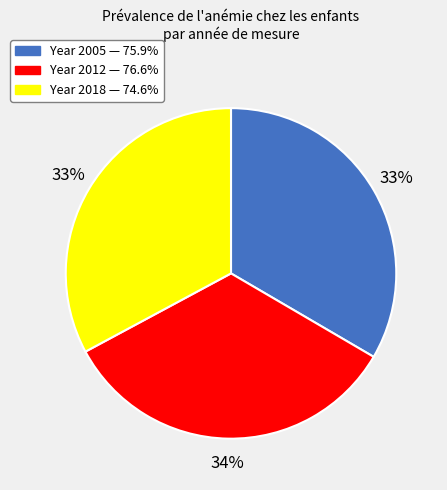

Is there a majority slice in this chart?

No